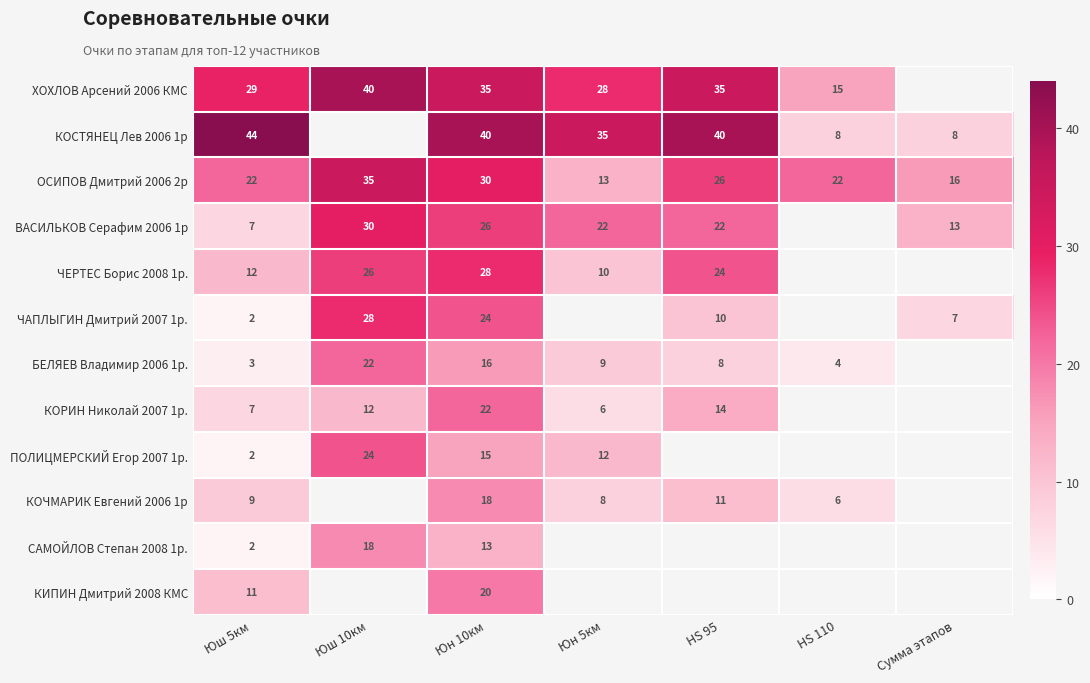

What is the spread (max minus min) of values at Юш 5км?

42